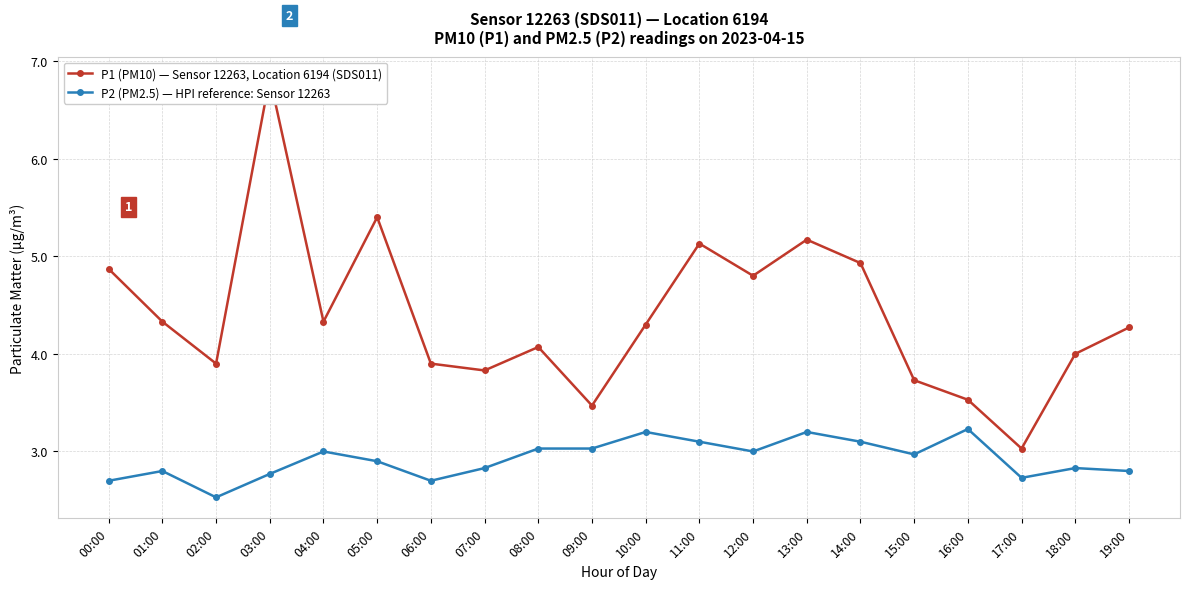

Rank the series by their average value, from highest to lowest.

P1 (PM10) — Sensor 12263, Location 6194 (SDS011), P2 (PM2.5) — HPI reference: Sensor 12263